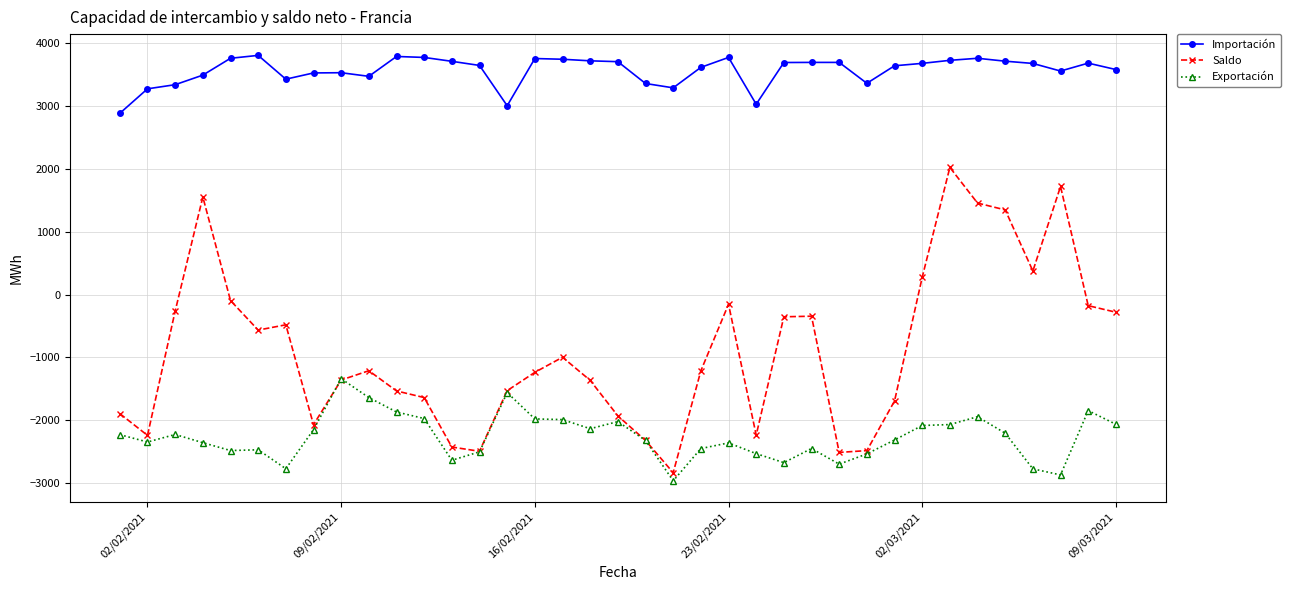

Which series has the largest range (max minus min)?

Saldo